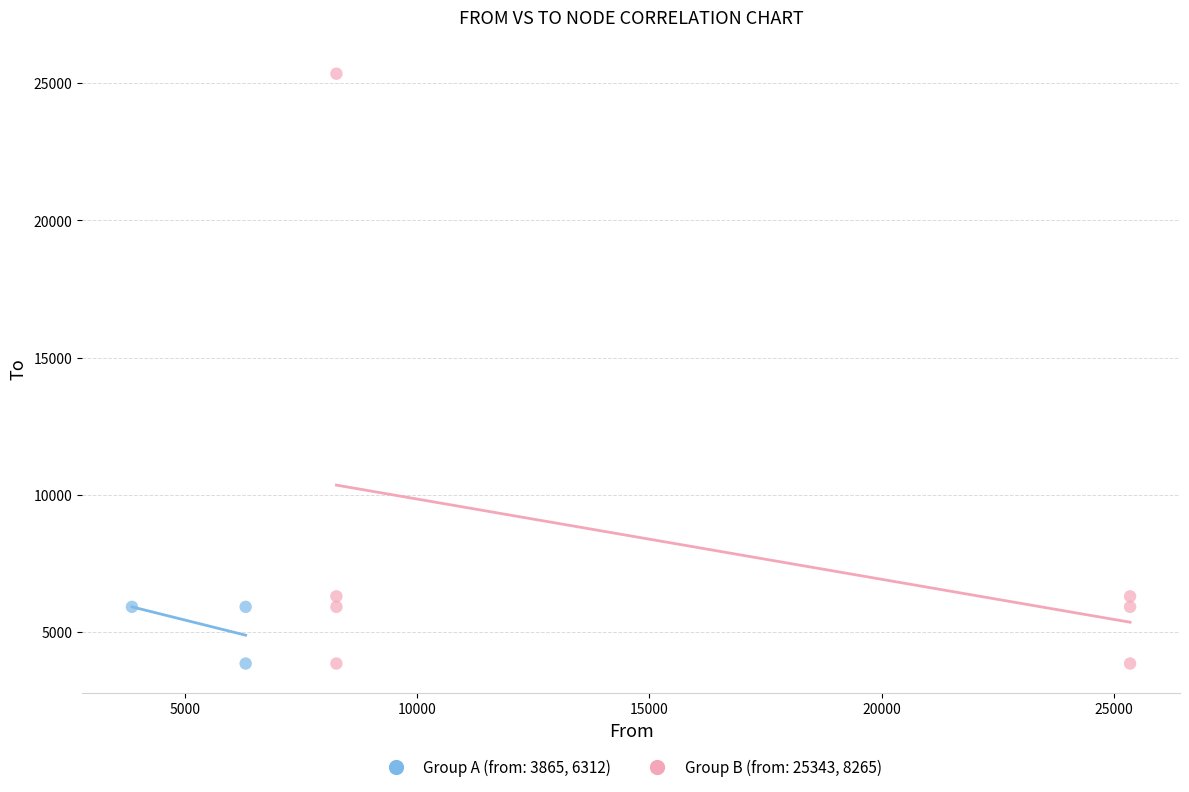

Which series reaches the maximum Y coordinate?

Group B (from: 25343, 8265)